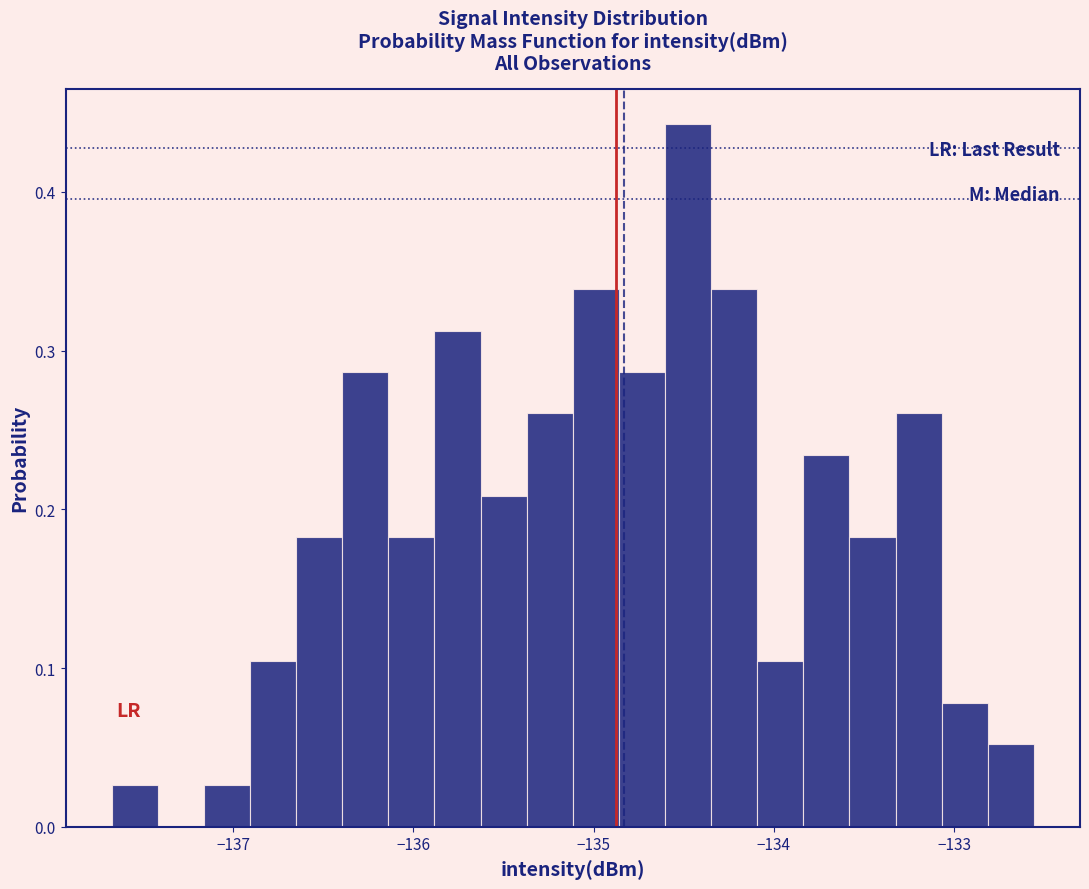

Around what value on the x-axis is the tallest bar? Give the approximate position of its centre, as read against the axis.

-134.5